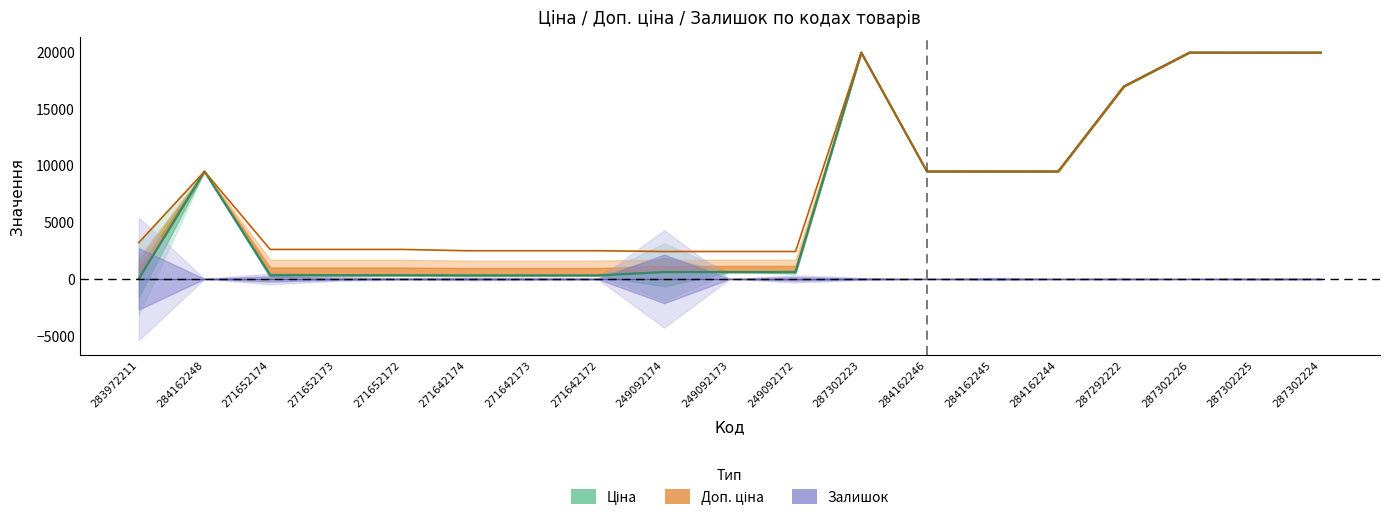

At which label does Доп. ціна reach its peak?

287302223